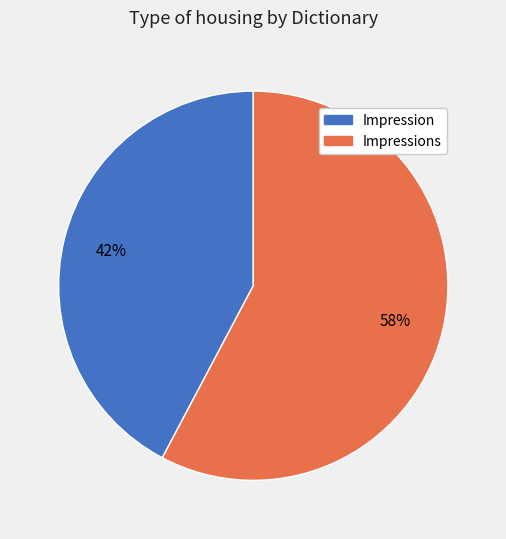

How many segments does this pie chart have?

2